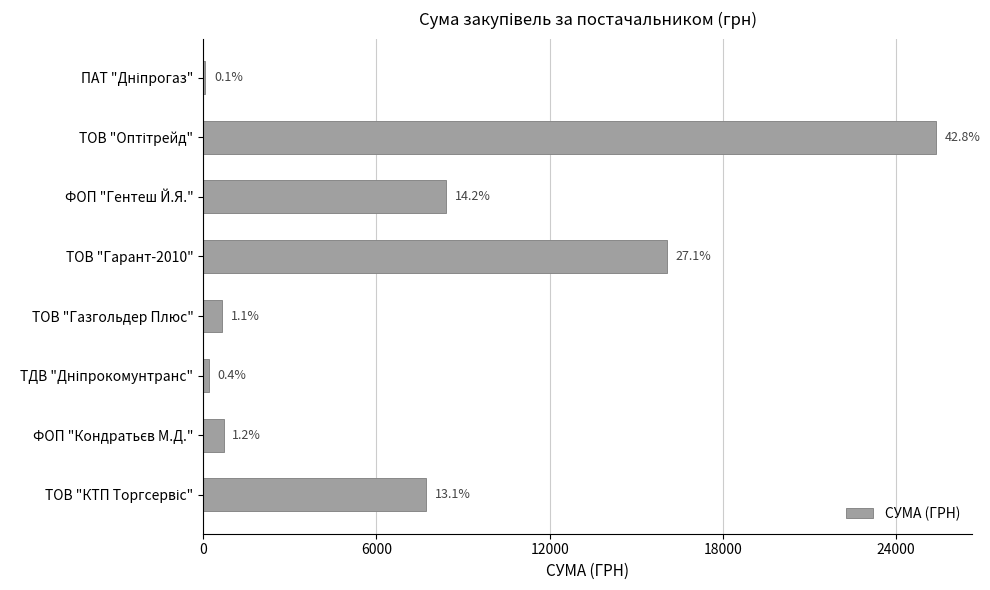

Are the bars horizontal?

Yes